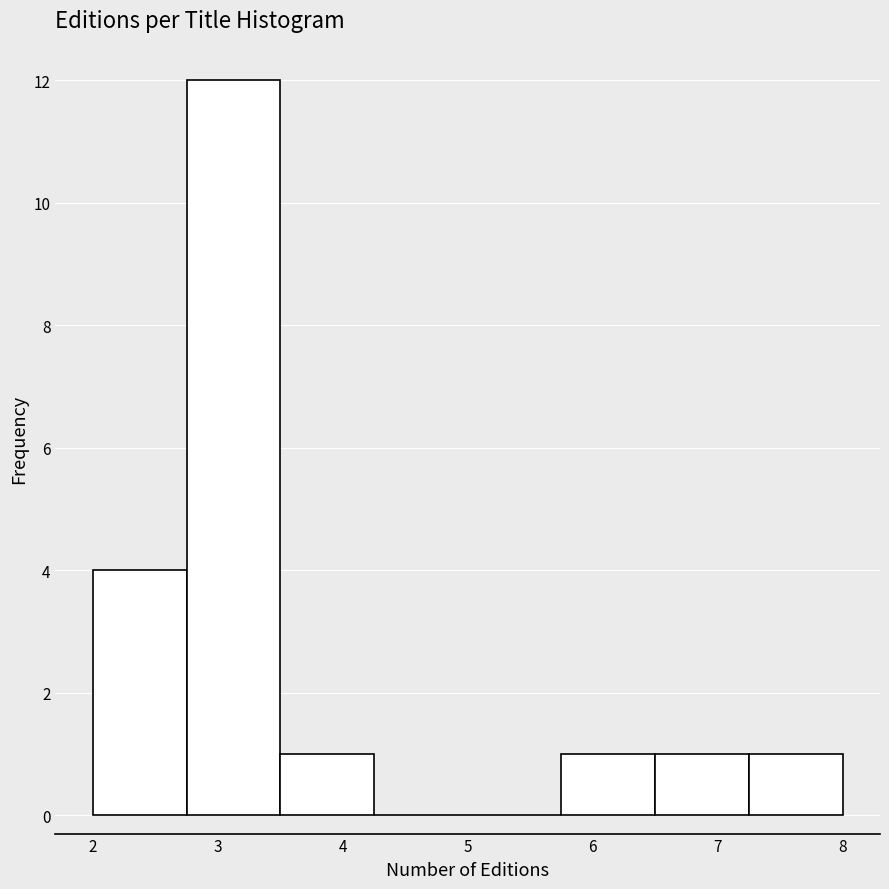

Which range on the x-axis has the tallest bar?

2.75 to 3.50